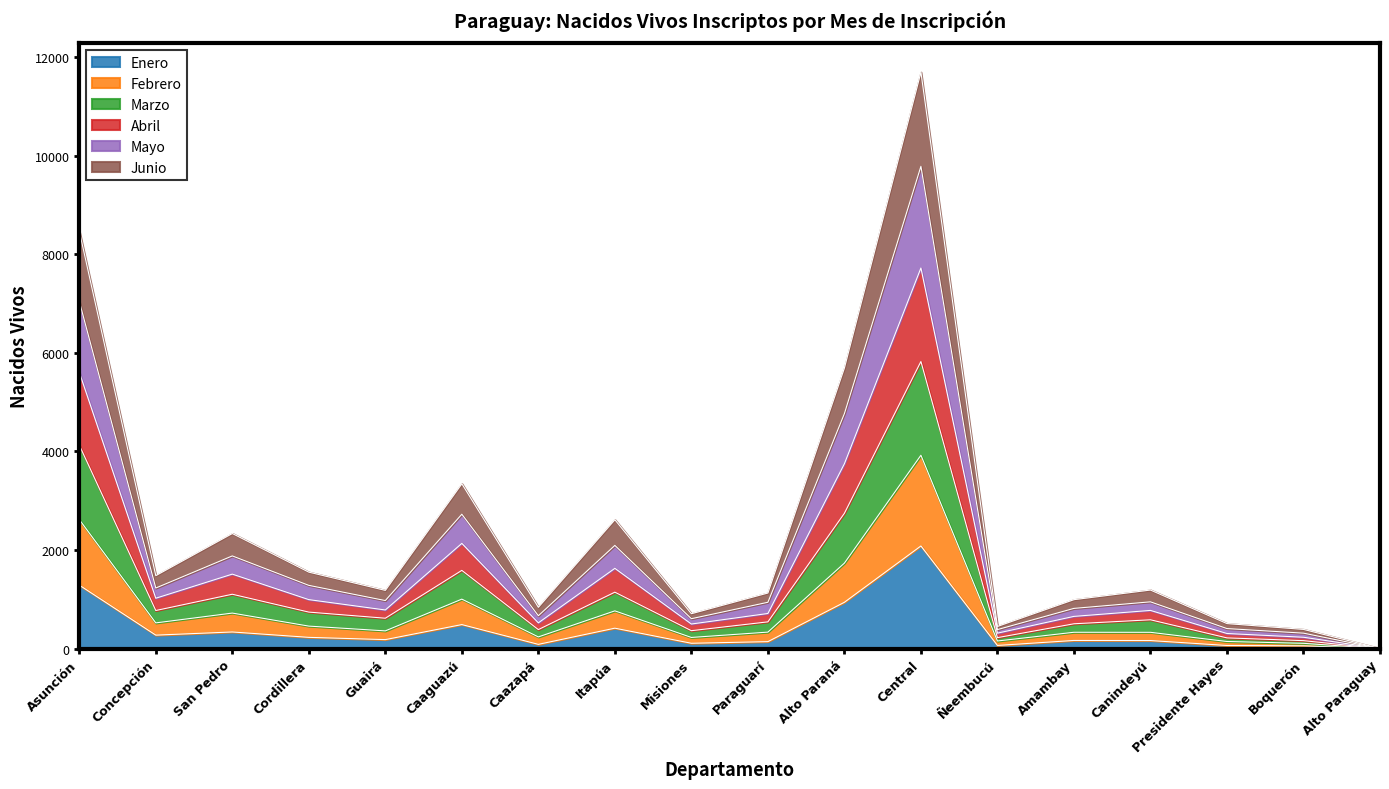

How many series are shown in this chart?

6